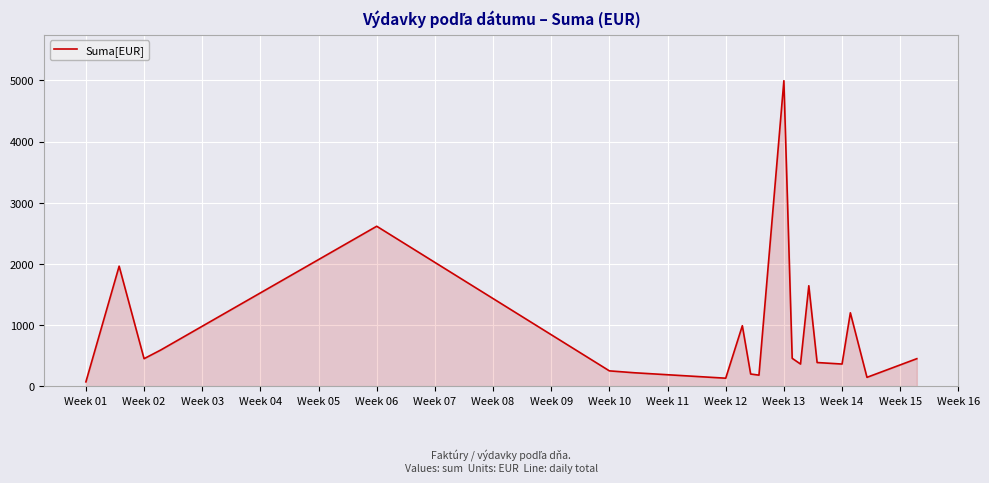

What is the minimum value shown in the chart?

70.0